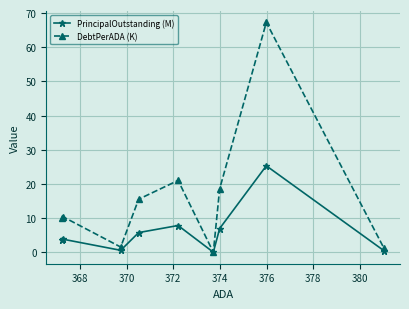

How many values in the PrincipalOutstanding (M) series exceed 3?

6